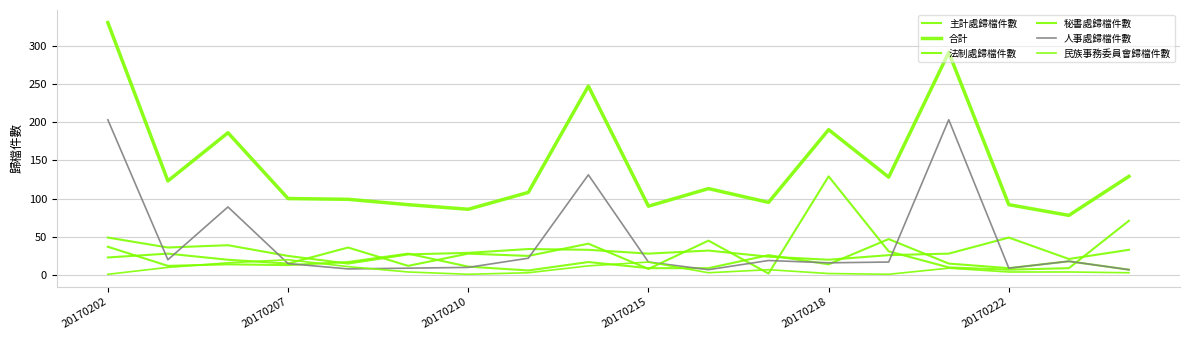

Which series has the largest total across all categories?

合計